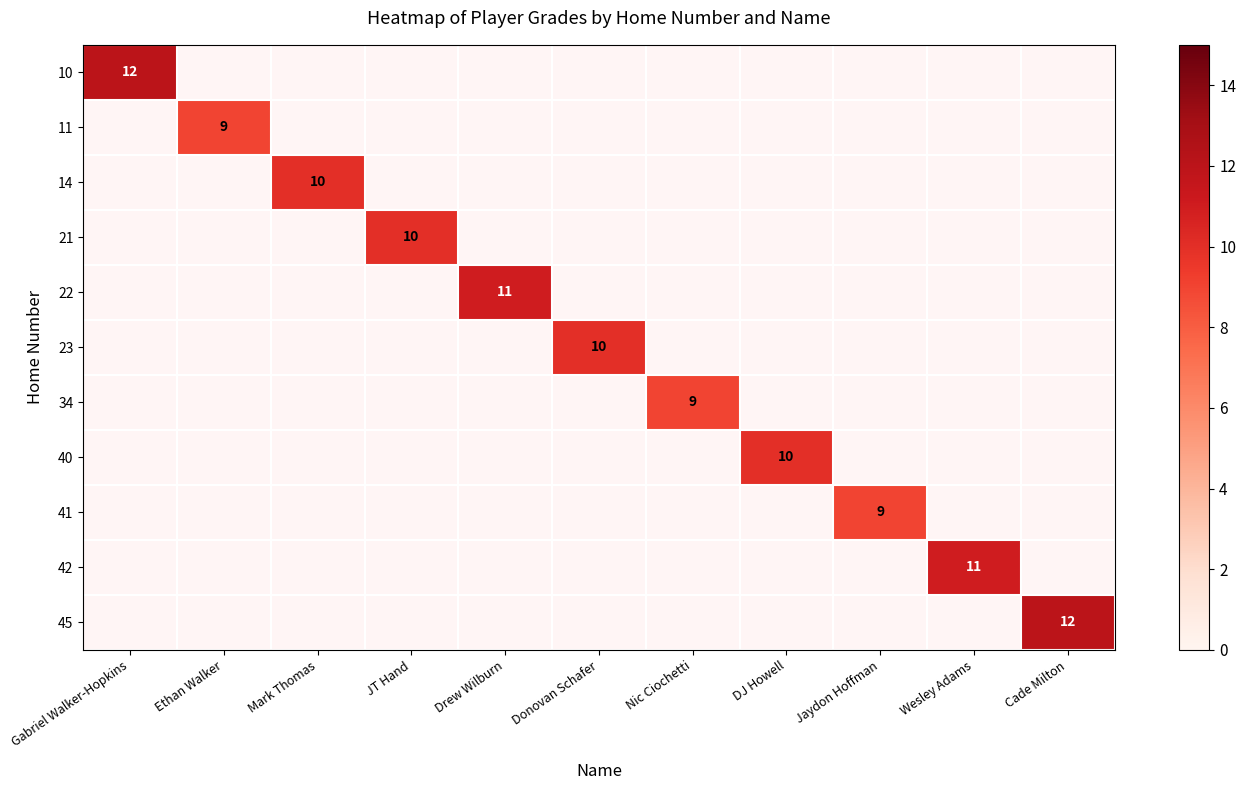

Which category has the lowest value in the 14 series?

Gabriel Walker-Hopkins